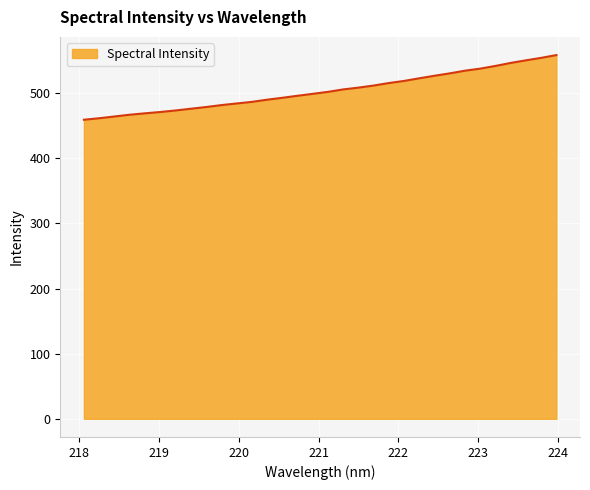

What is the difference between the second highest and second lowest values?

92.7